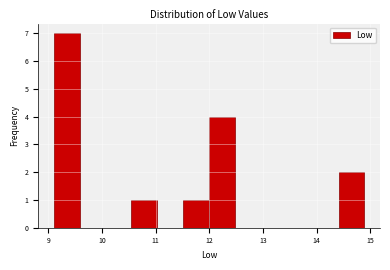

Over which range of the x-axis is the bar tallest?

9.1 to 9.6